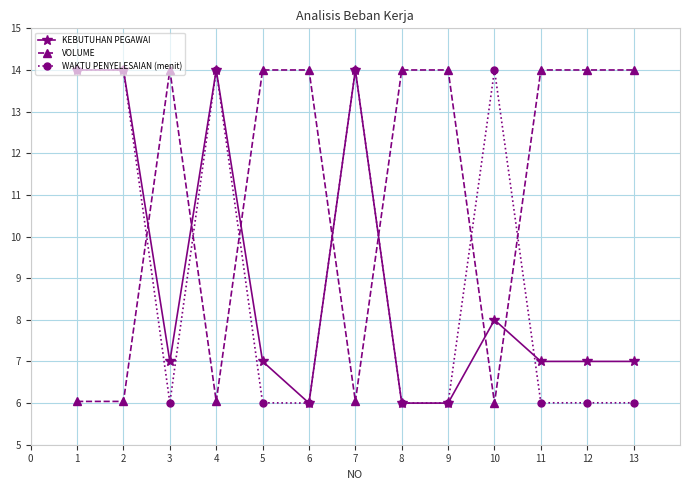

What is the difference between the highest and lowest values at 4?

8.0